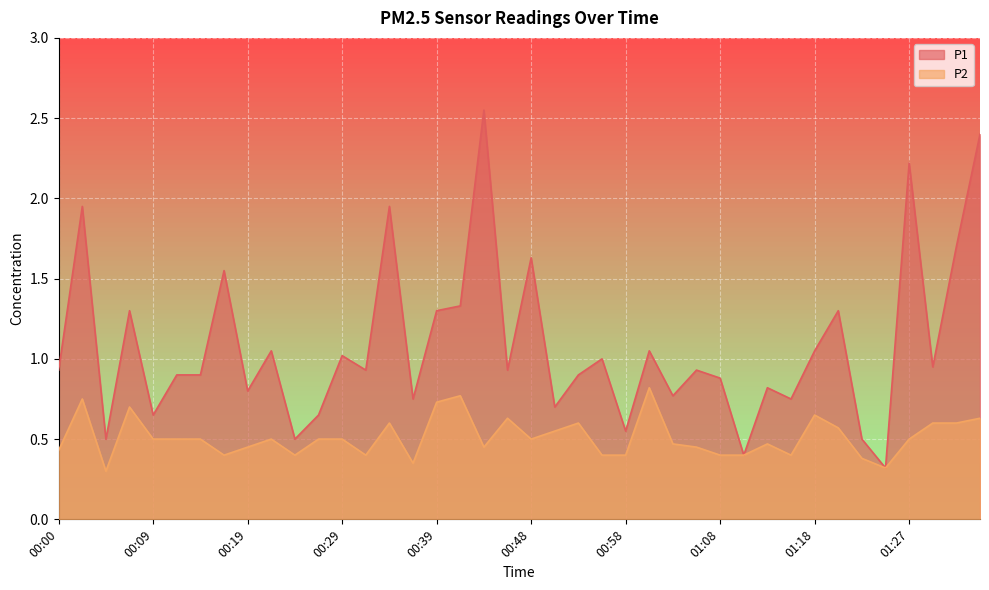

True or false: P1 has a value of 1.1 at 00:26.

False